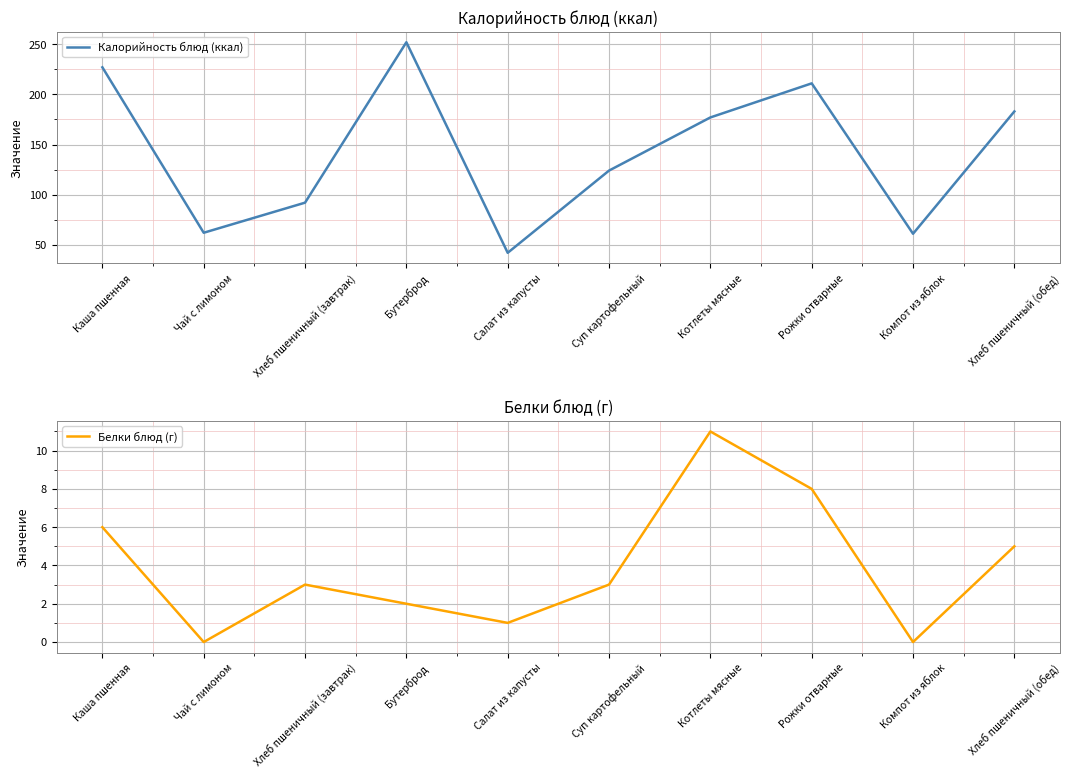

What is the difference between the Калорийность блюд (ккал) values at Бутерброд and Хлеб пшеничный (обед)?

69